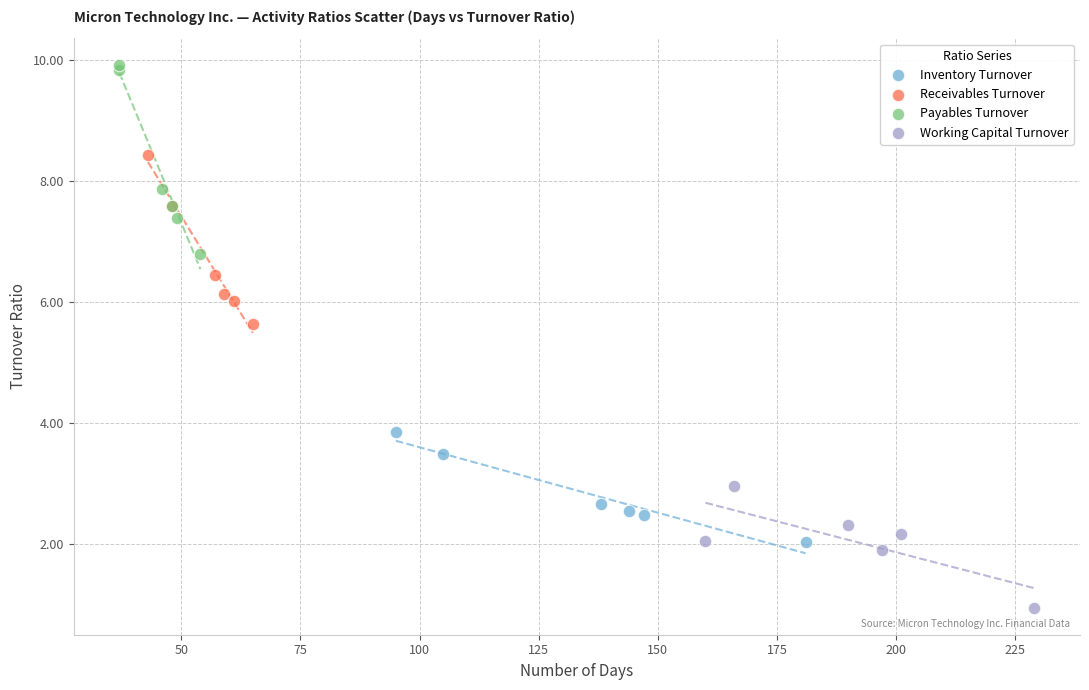

Which series contains the highest Y value?

Payables Turnover